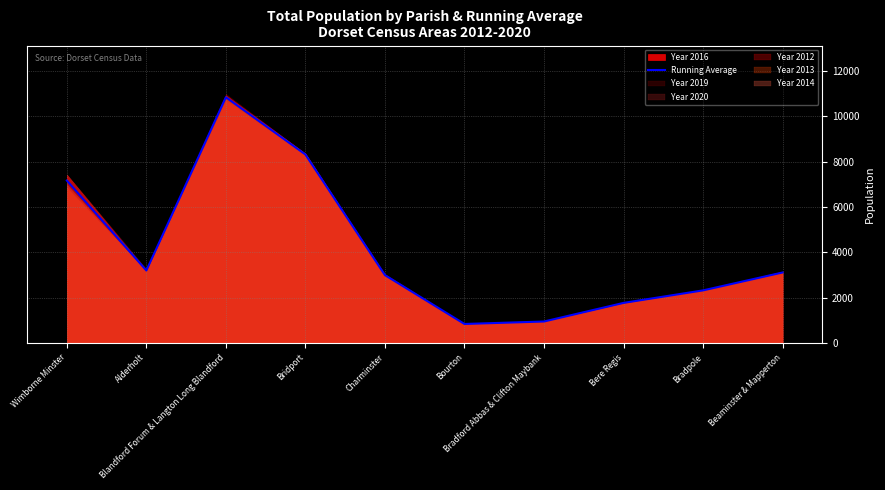

List the labels in order of value, largest first.

Blandford Forum & Langton Long Blandford, Bridport, Wimborne Minster, Alderholt, Beaminster & Mapperton, Charminster, Bradpole, Bere Regis, Bradford Abbas & Clifton Maybank, Bourton